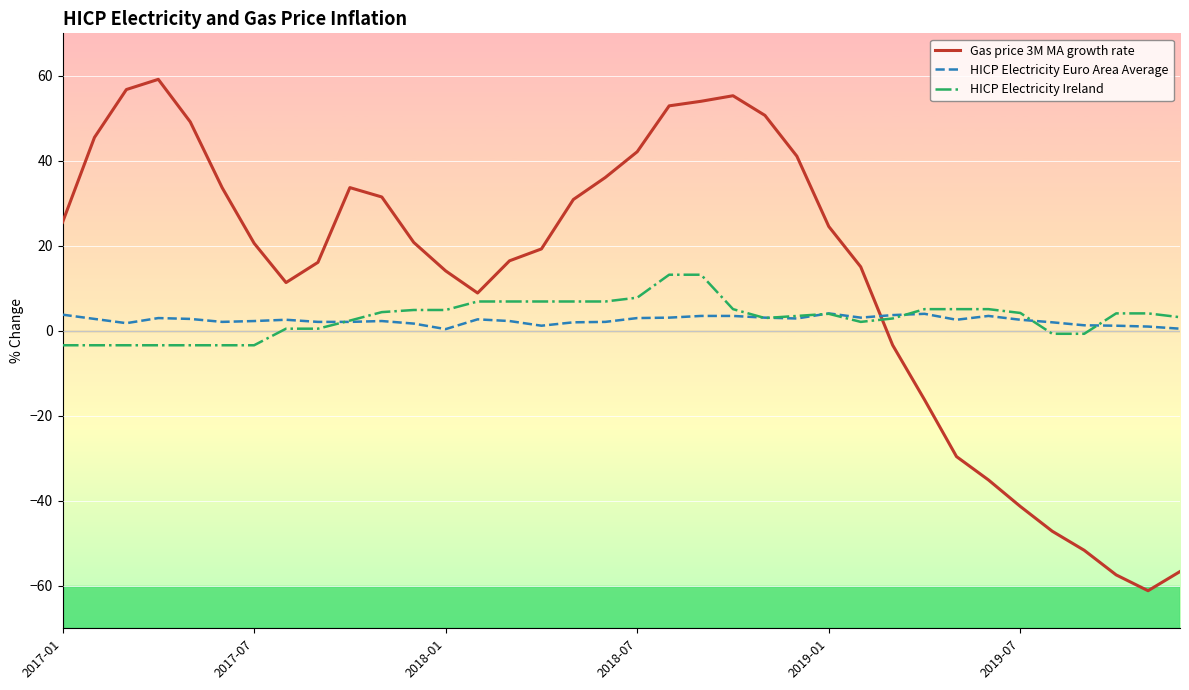

Which series has the largest total across all categories?

Gas price 3M MA growth rate